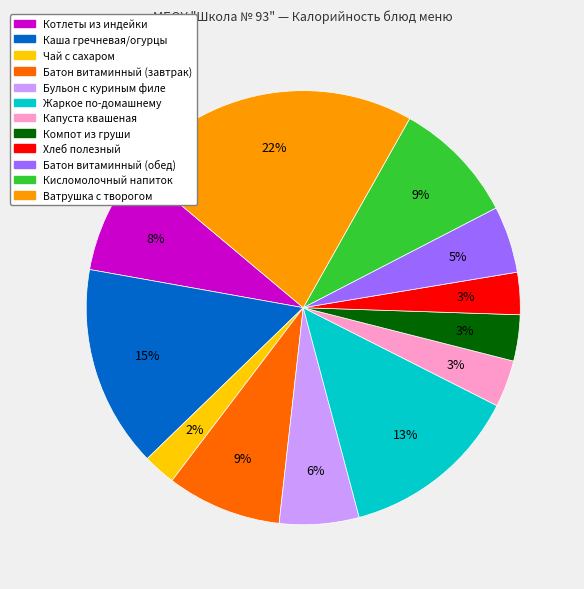

To the nearest percent, what is the difference between the Каша гречневая/огурцы and Бульон с куриным филе slice percentages?

9%